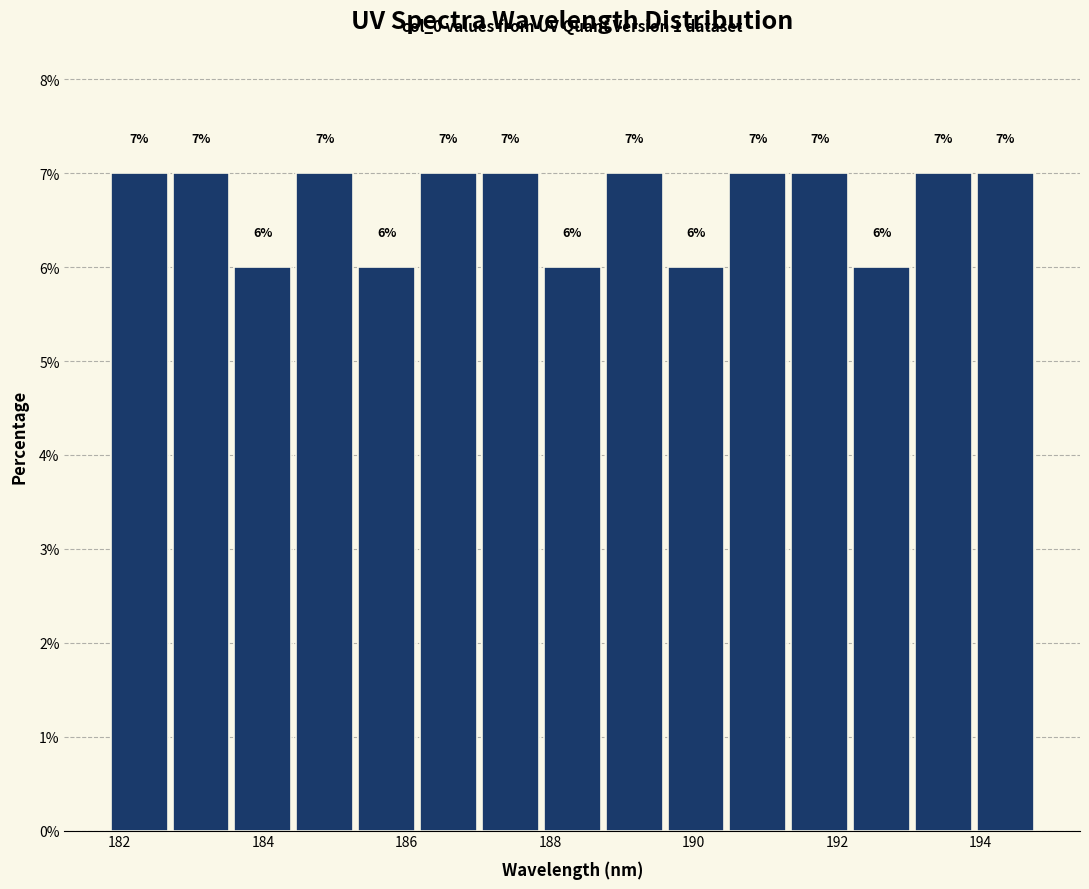

What is the height of the bar covering 187.0 to 187.8 on the x-axis? The bar edges are not printed on the chart, so give them approximately, as read against the axis.

7